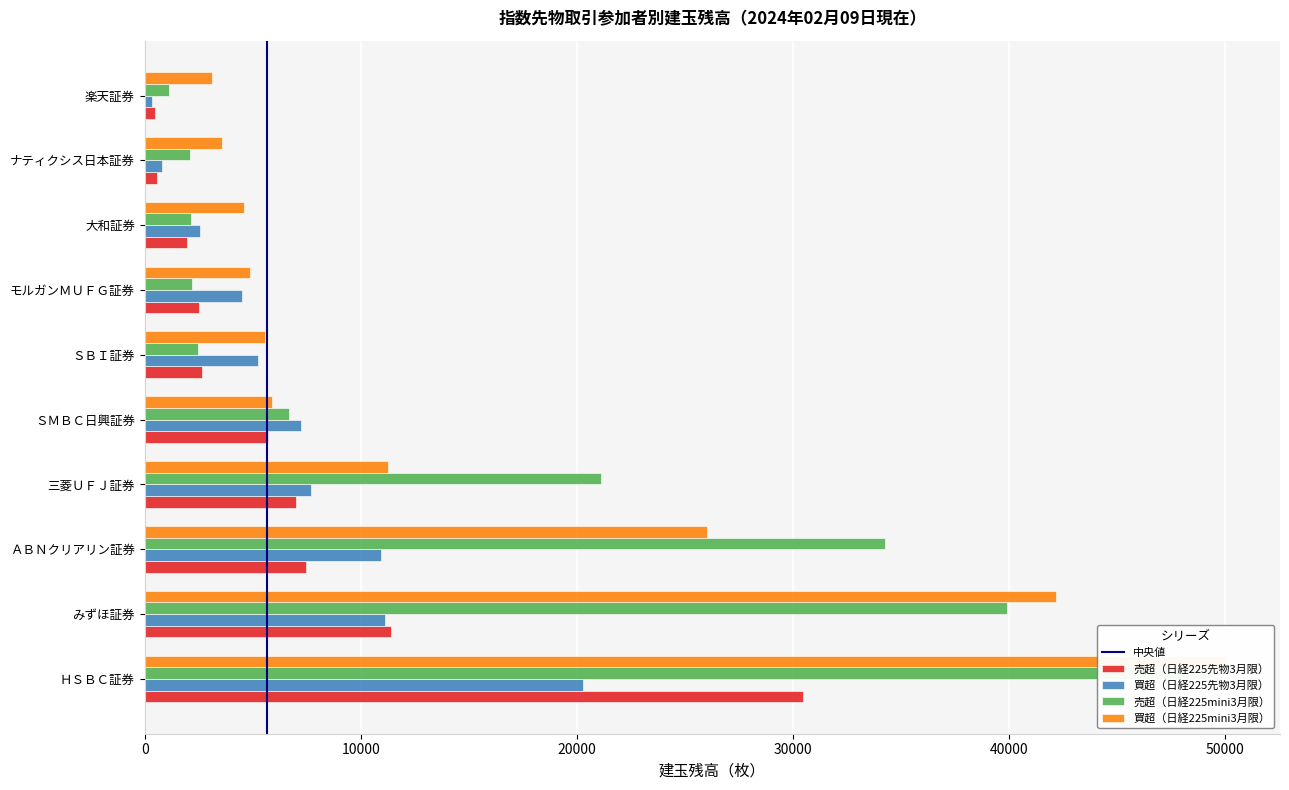

Which category has the highest value across all series?

ＨＳＢＣ証券